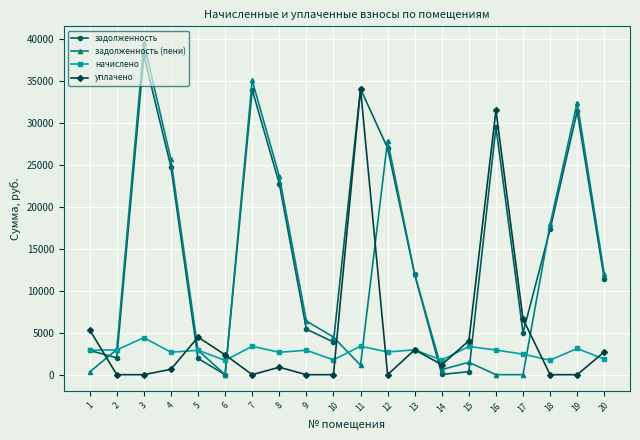

At which label does уплачено first exceed 1196?

1